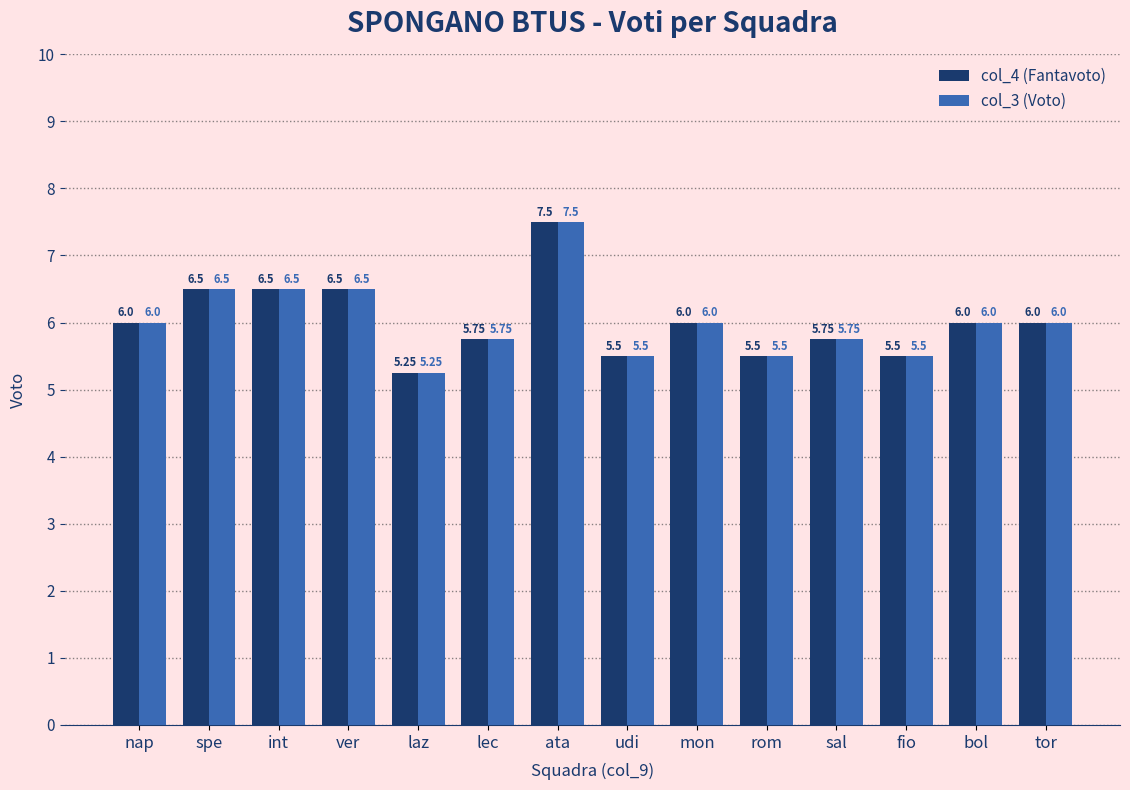

How many data points does each series have?

14